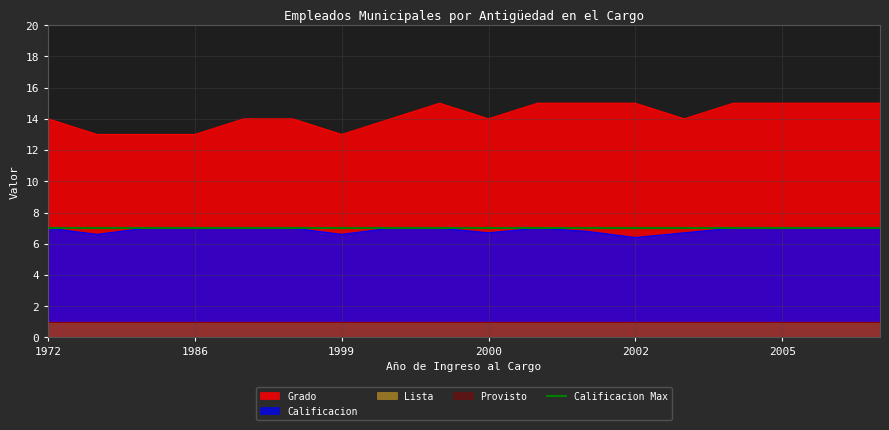

True or false: Grado has more than 1 points higher than both neighbors.

False